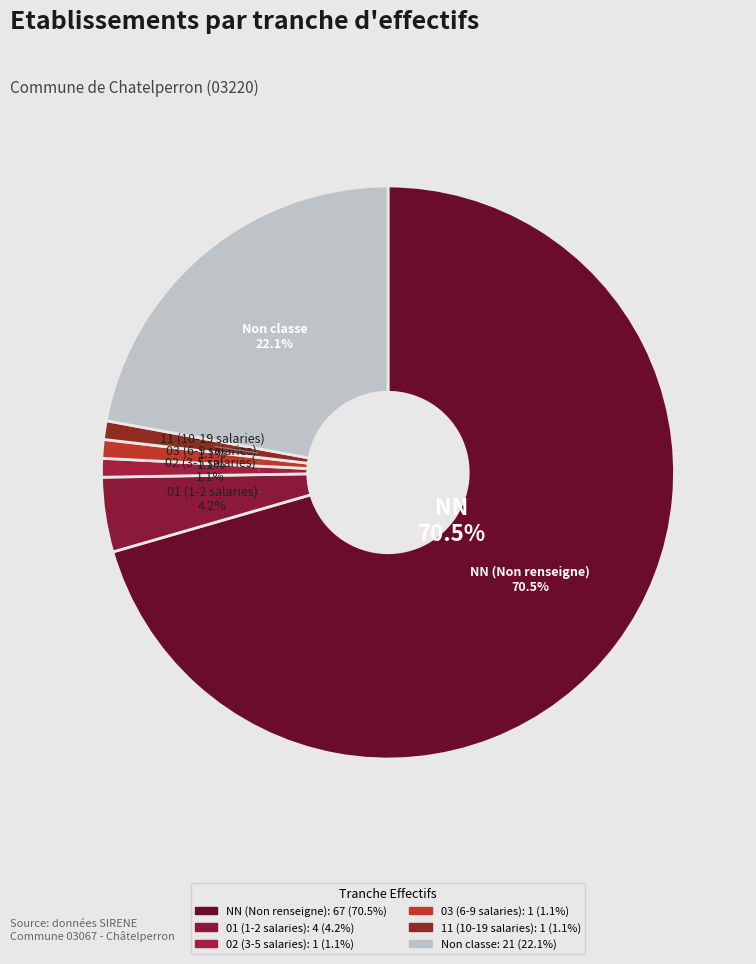

To the nearest percent, what percentage of the pie is 11?

1%